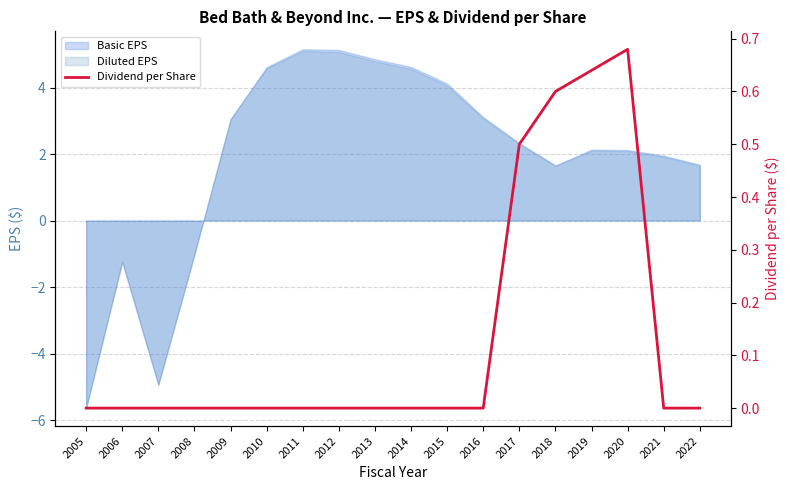

List the labels in order of value, largest first.

2020, 2019, 2018, 2017, 2005, 2006, 2007, 2008, 2009, 2010, 2011, 2012, 2013, 2014, 2015, 2016, 2021, 2022